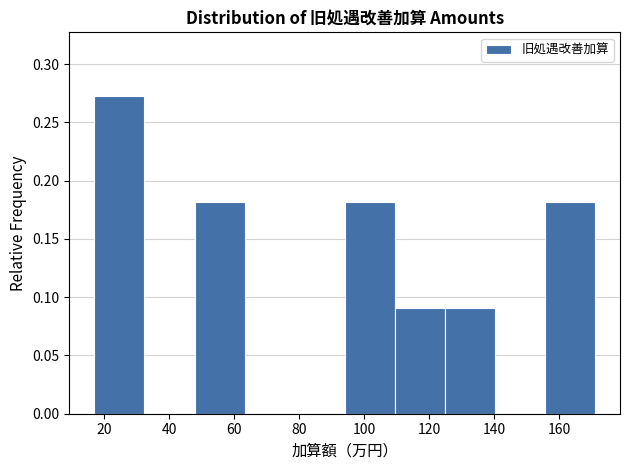

Which range on the x-axis has the tallest bar?

17.0 to 32.4